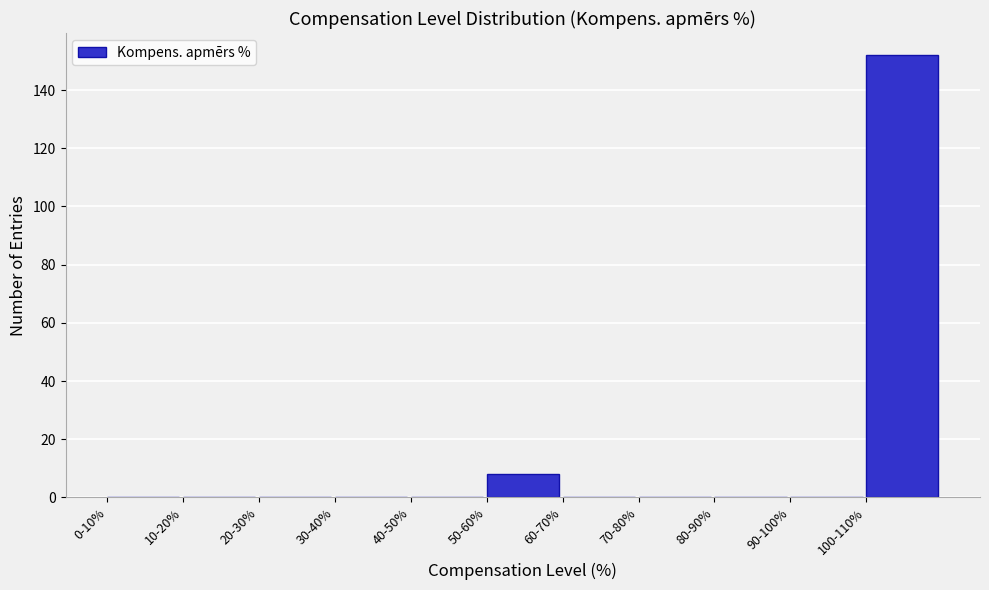

Reading left to right, extract all data points from this chart.

0-10%=0	10-20%=0	20-30%=0	30-40%=0	40-50%=0	50-60%=8	60-70%=0	70-80%=0	80-90%=0	90-100%=0	100-110%=152